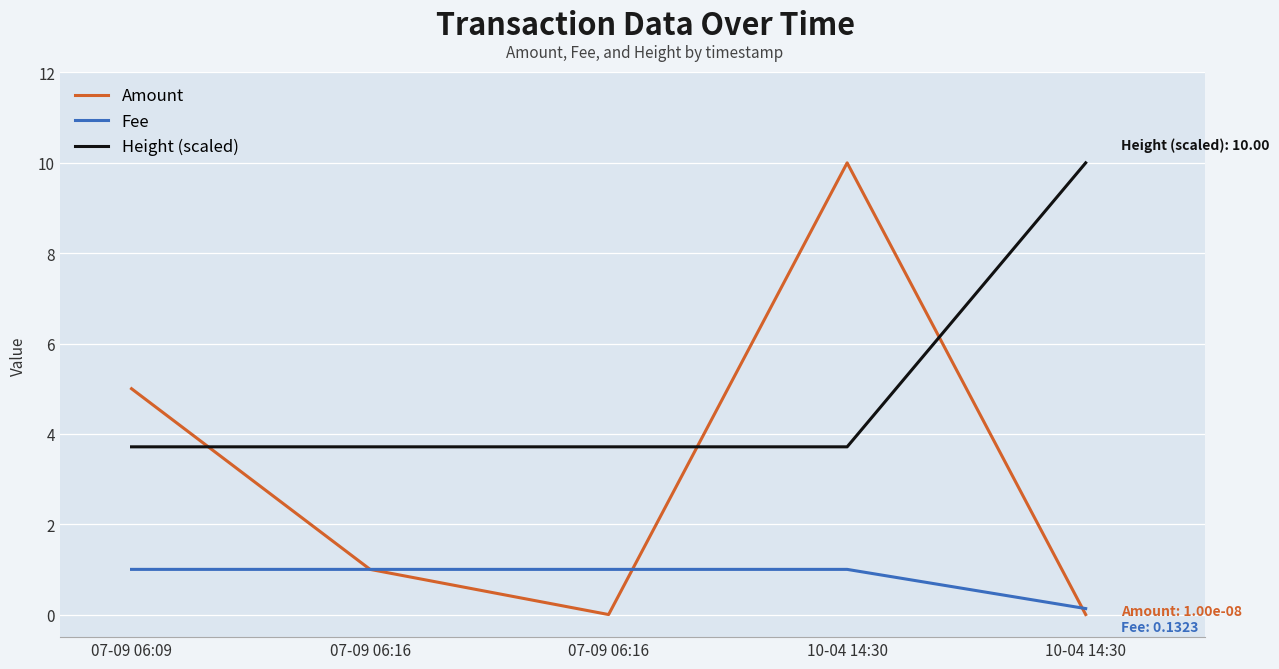

Is it true that Amount equals 5.5 at 07-09 06:16?

False